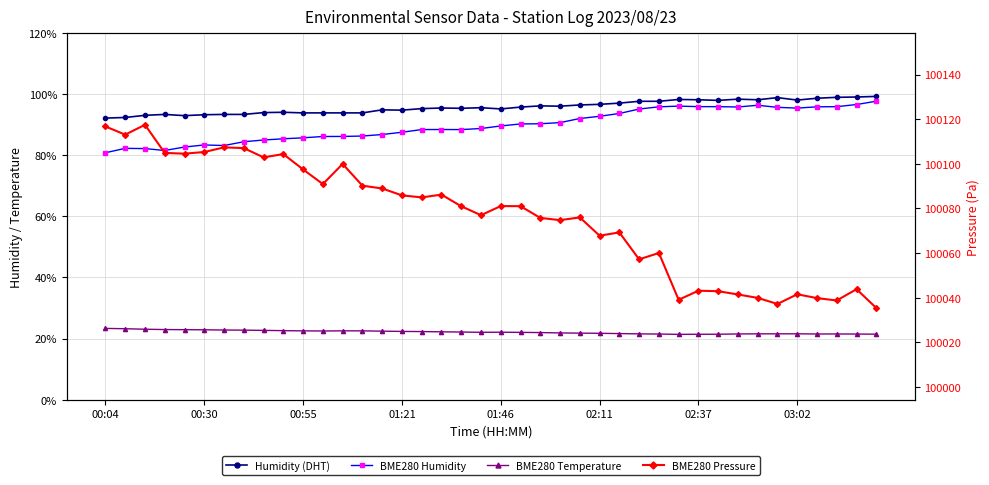

How many values in the BME280 Temperature series are below 22?

18